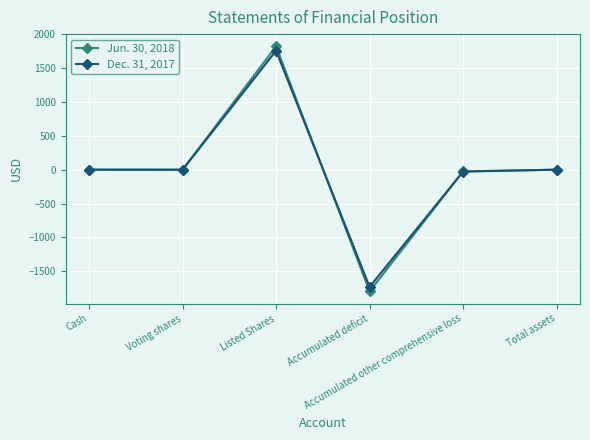

What is the minimum value for Dec. 31, 2017?

-1732